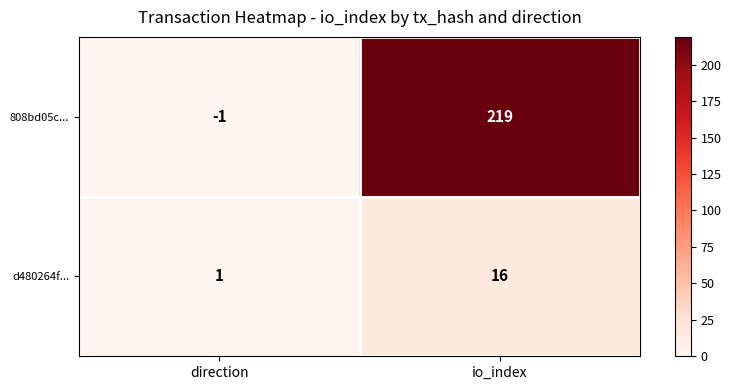

Reading left to right, extract all data points from this chart.

808bd05c...: direction=-1	io_index=219
d480264f...: direction=1	io_index=16